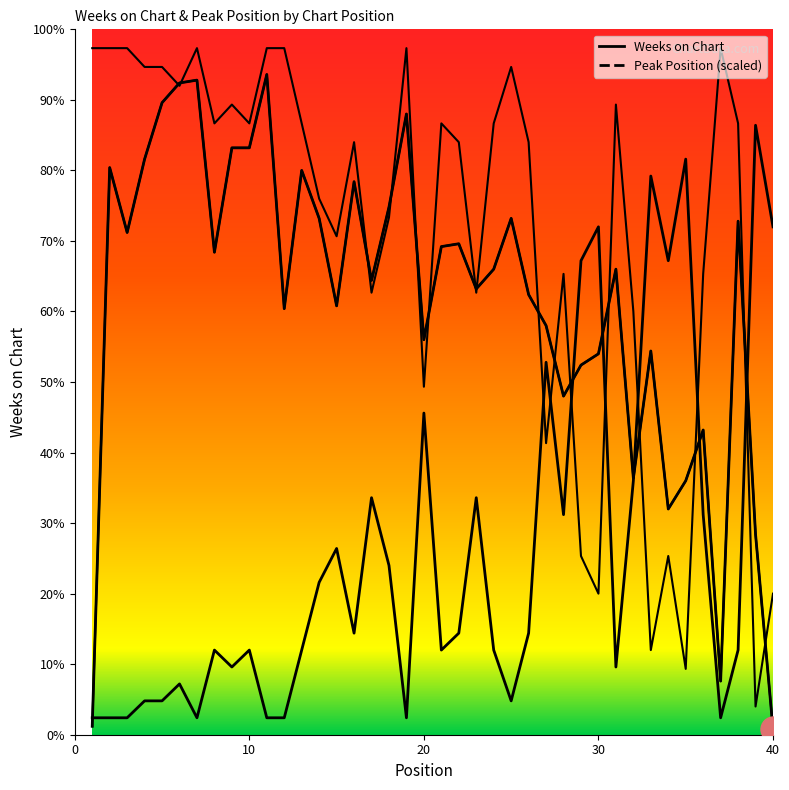

What is the difference between the second highest and minimum values in the Peak Position series?

233.3